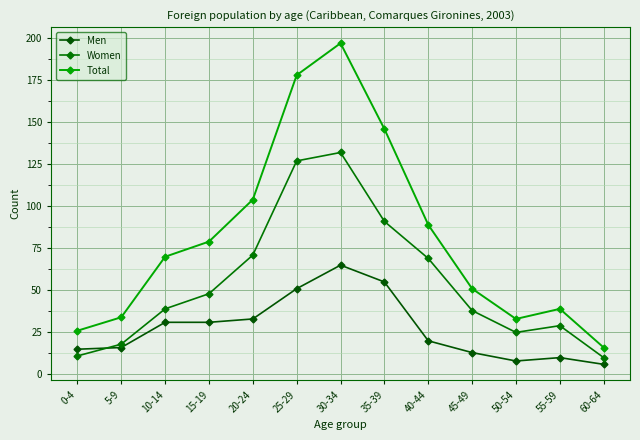

What are all the series names shown in the legend?

Men, Women, Total